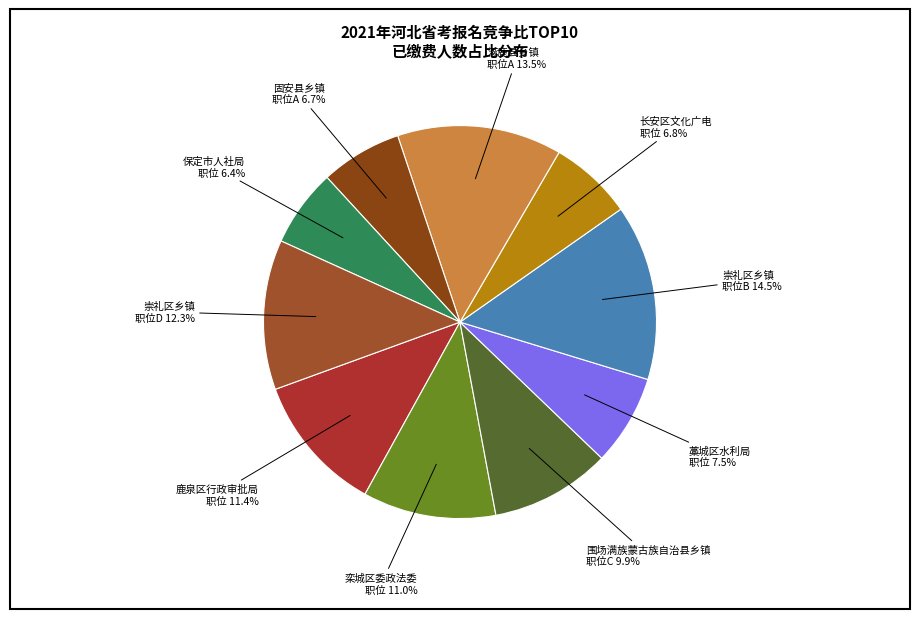

How many slices are in this pie chart?

10